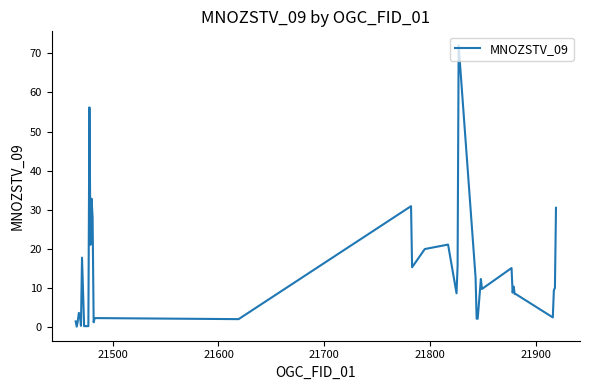

What is the greatest value displayed?

72.0